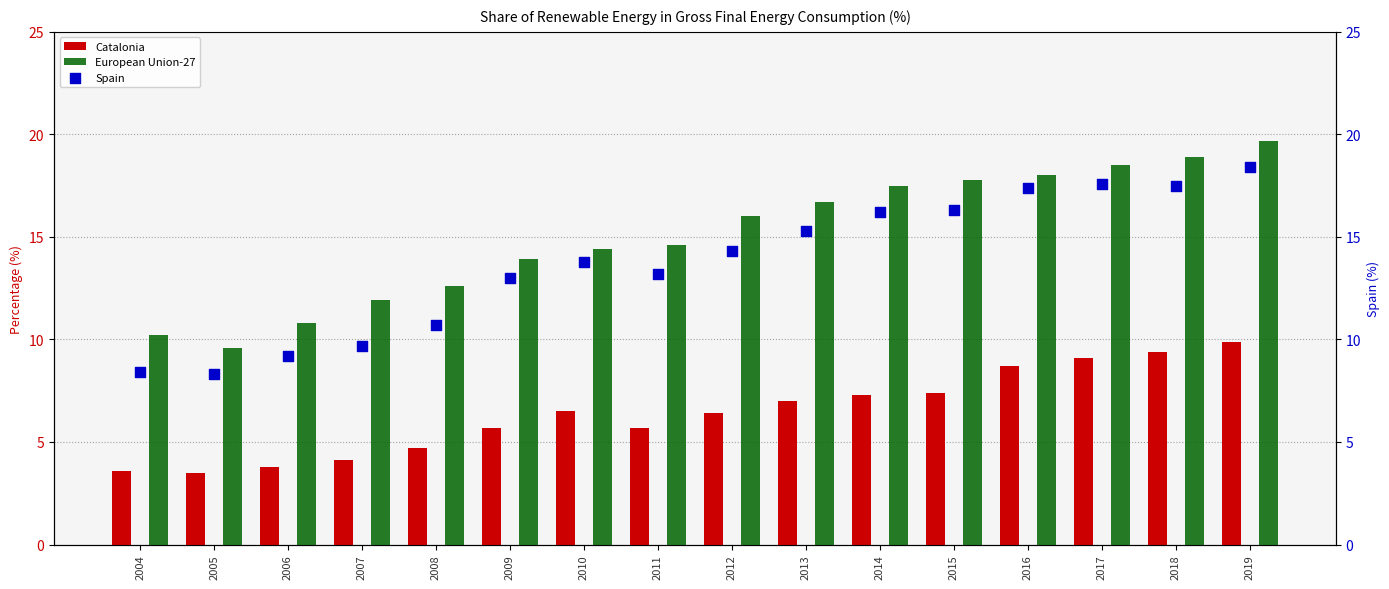

At how many categories does at least one series exceed 5?

16